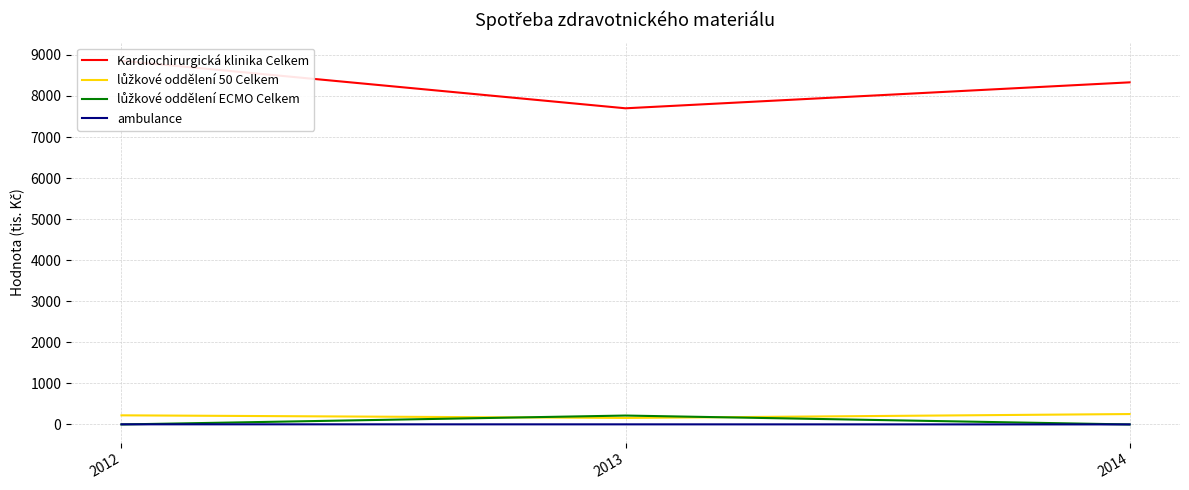

Which series has the widest spread of values?

Kardiochirurgická klinika Celkem